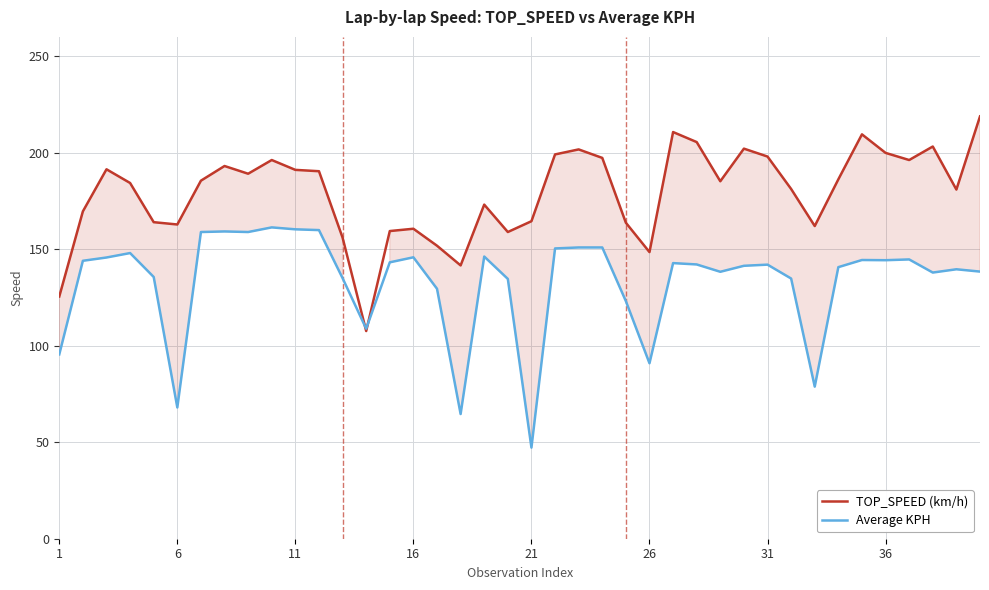

What is the minimum value for TOP_SPEED (km/h)?

107.6